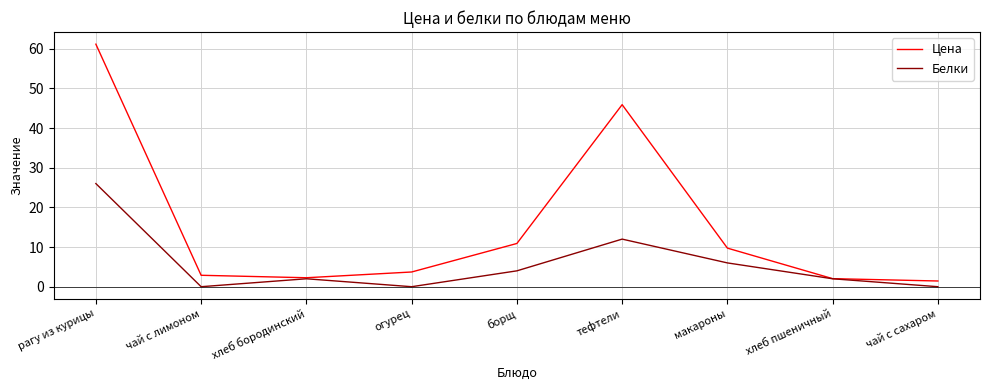

Is this an area chart (filled region under the line)?

No